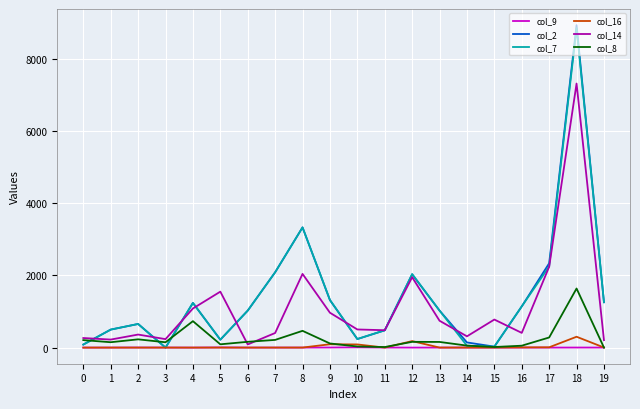

The value of col_7 at 17 is 3769.6. True or false?

False